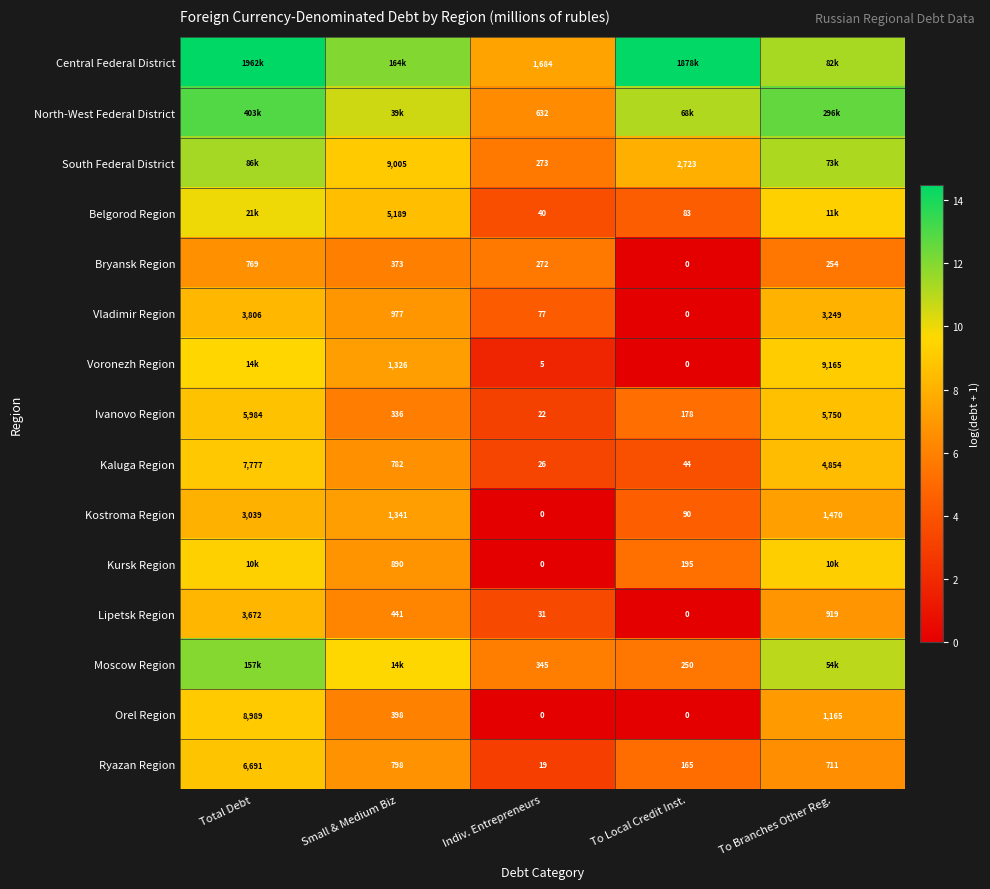

Which category has the lowest value in the Vladimir Region series?

To Local Credit Inst.